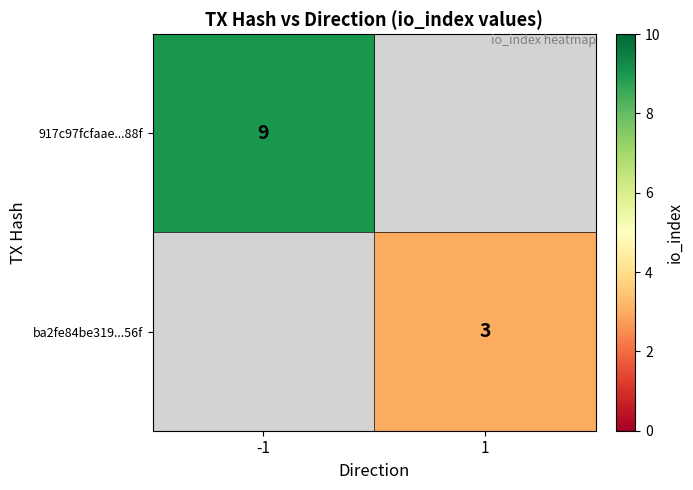

True or false: ba2fe84be319...56f has a value of 3 at 1.

True